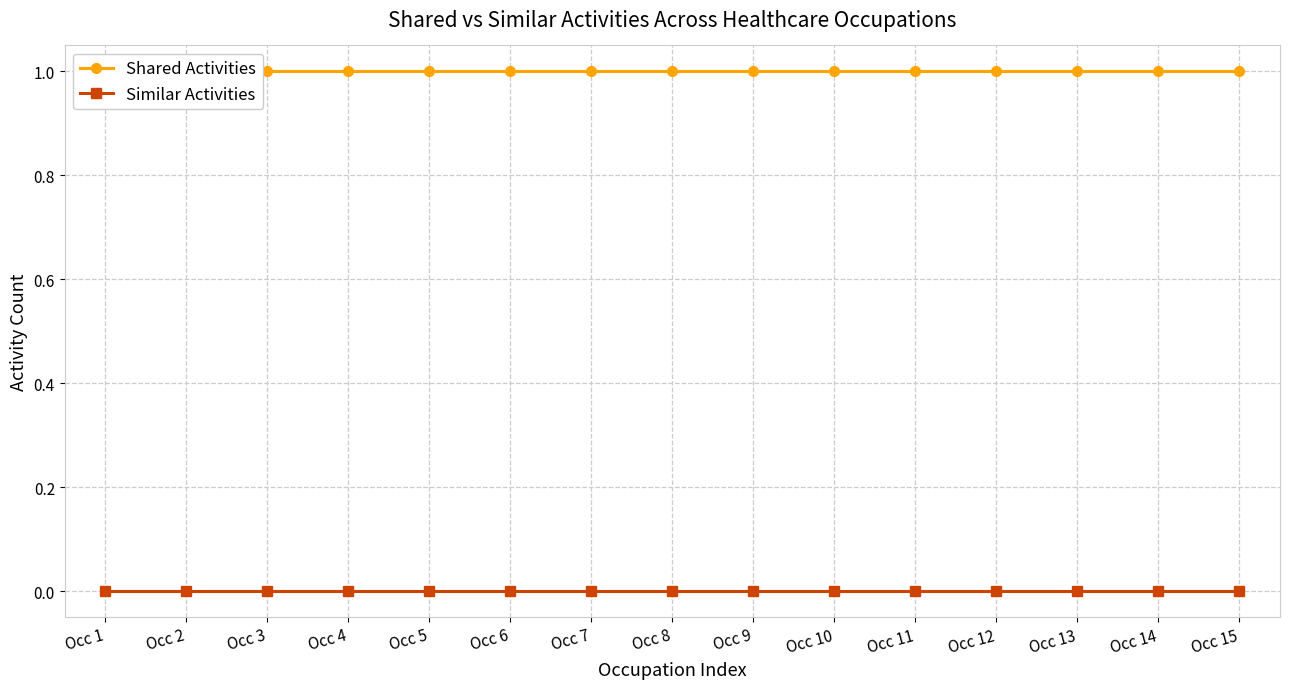

Rank the series by their average value, from highest to lowest.

Shared Activities, Similar Activities